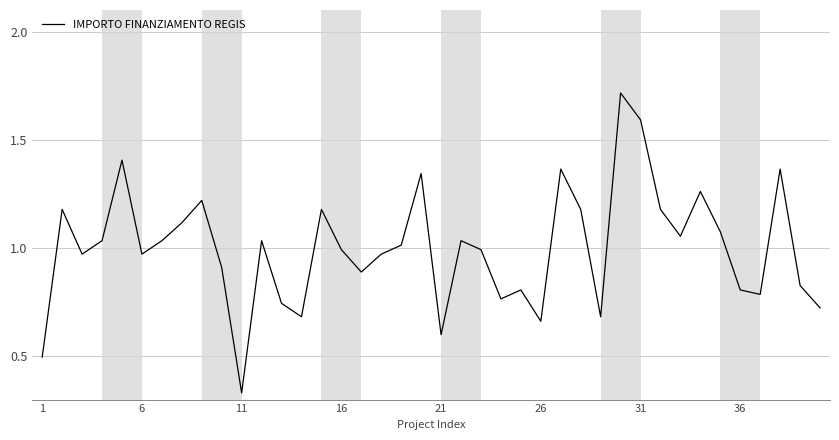

What is the greatest value displayed?

1.7